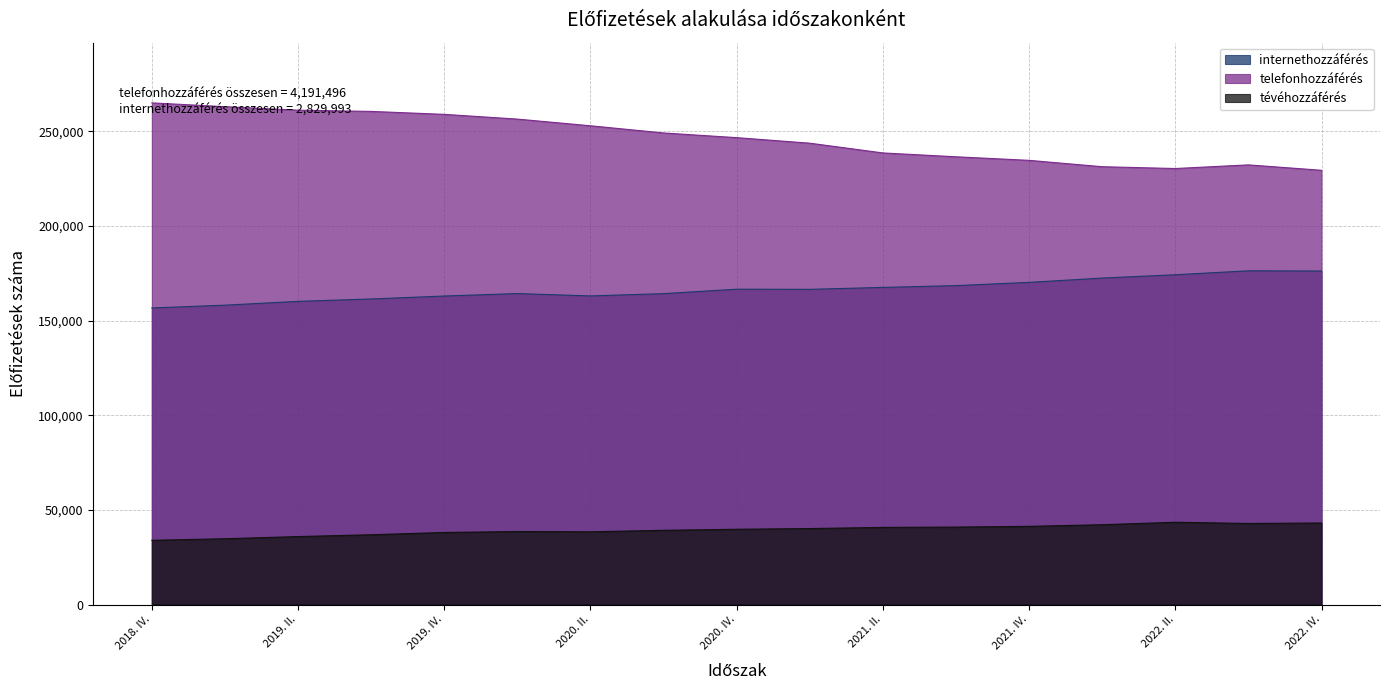

What is the total value across all series at 2020. II.?

454452